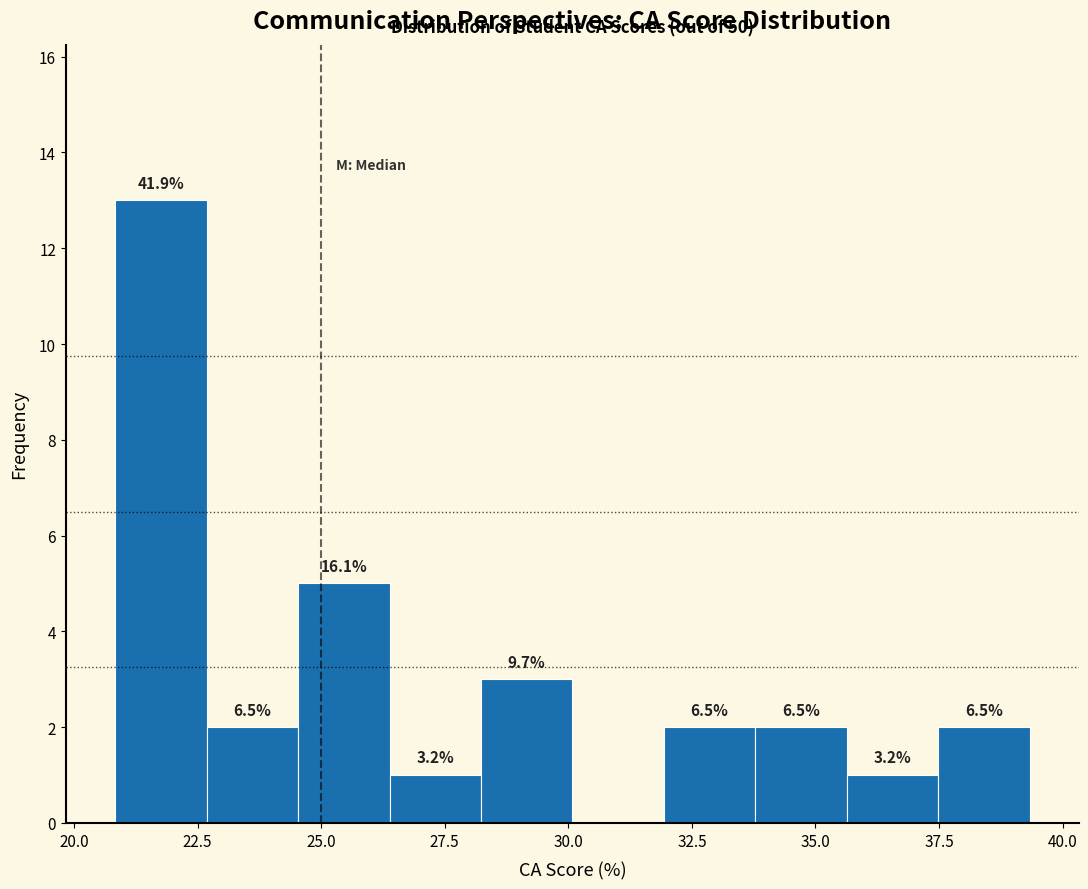

Read against the x-axis, roughly where is the centre of the tallest bar?

22.0